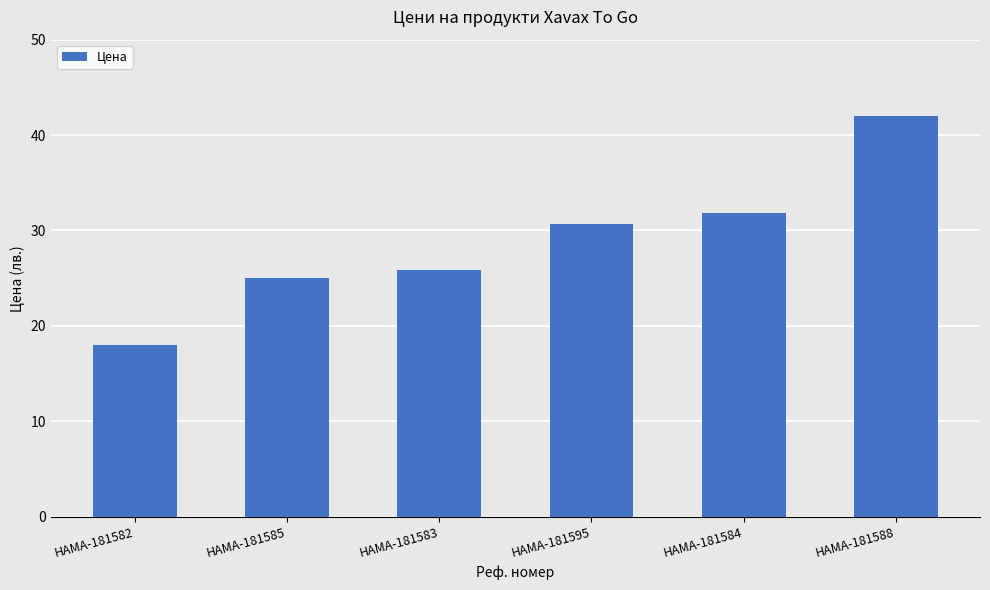

Which label corresponds to the smallest value in the chart?

HAMA-181582